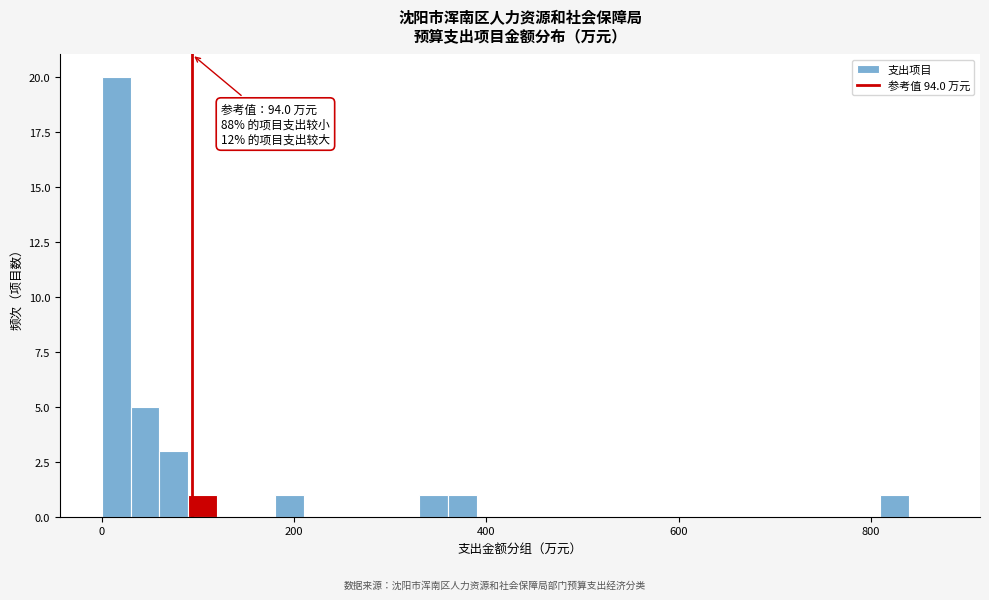

Around what value on the x-axis is the tallest bar? Give the approximate position of its centre, as read against the axis.

20